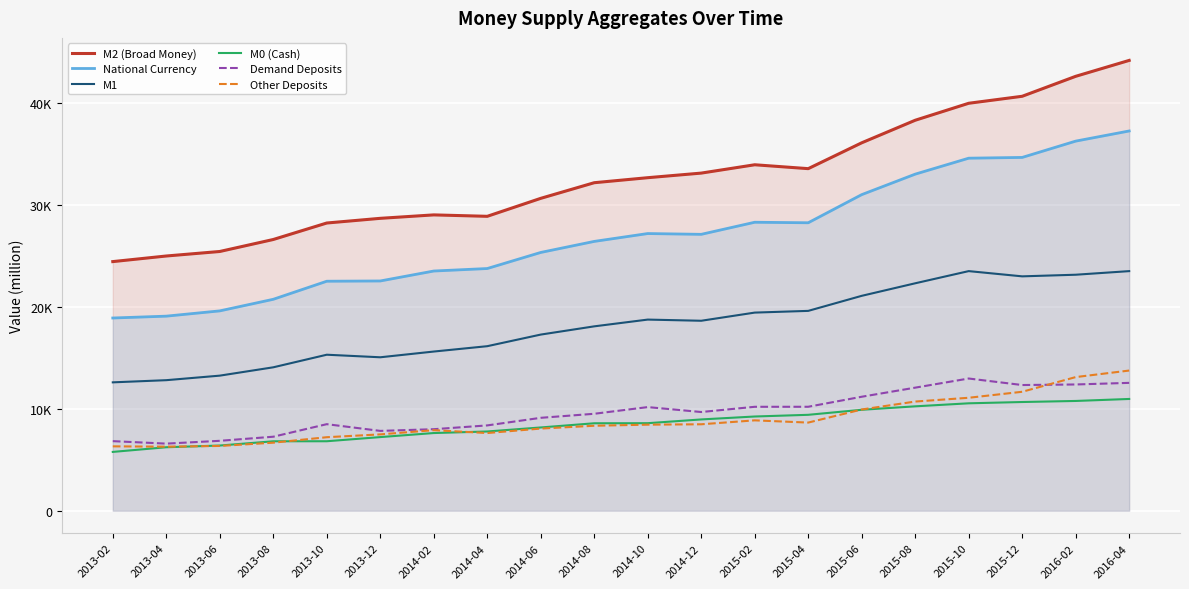

At which label is Other Deposits closest to 10013?

2015-06